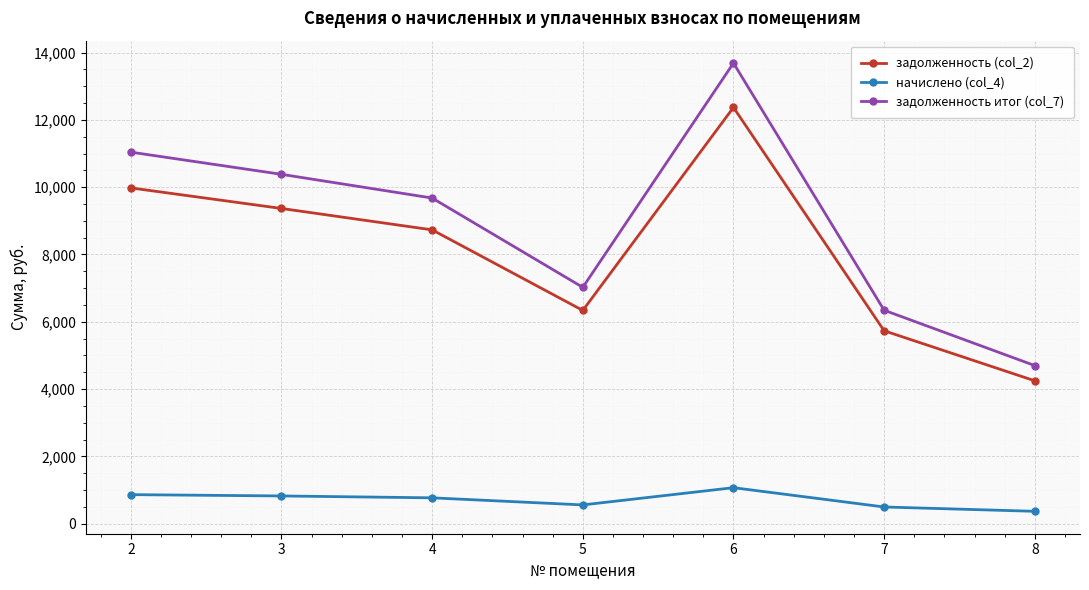

Where does the задолженность (col_2) series first go above 8731?

2